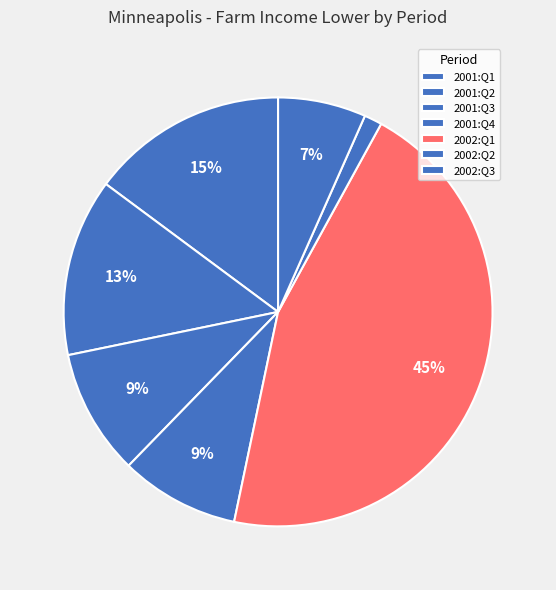

Combined, what portion of the pie is 2001:Q4 and 2002:Q1?

54.3%